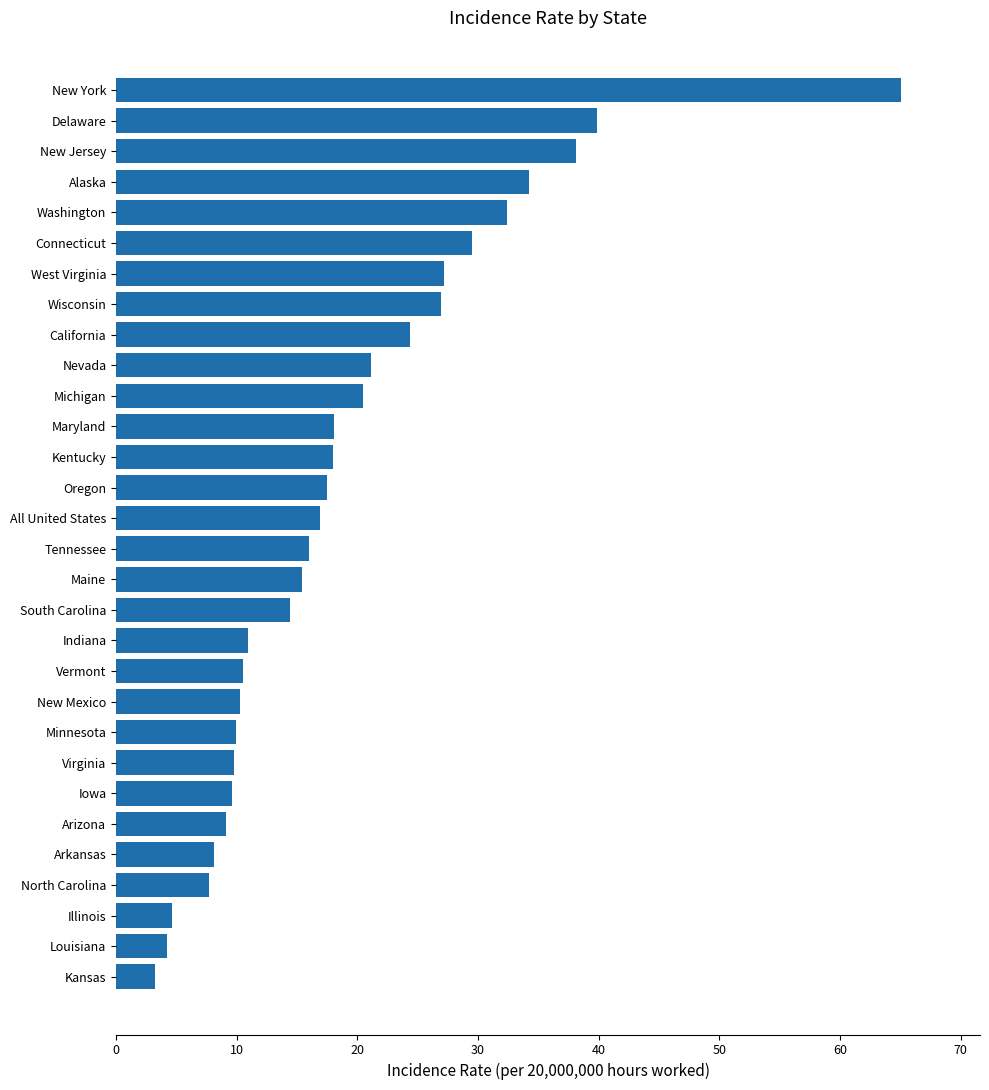

What is the difference between the second highest and minimum values?

36.7